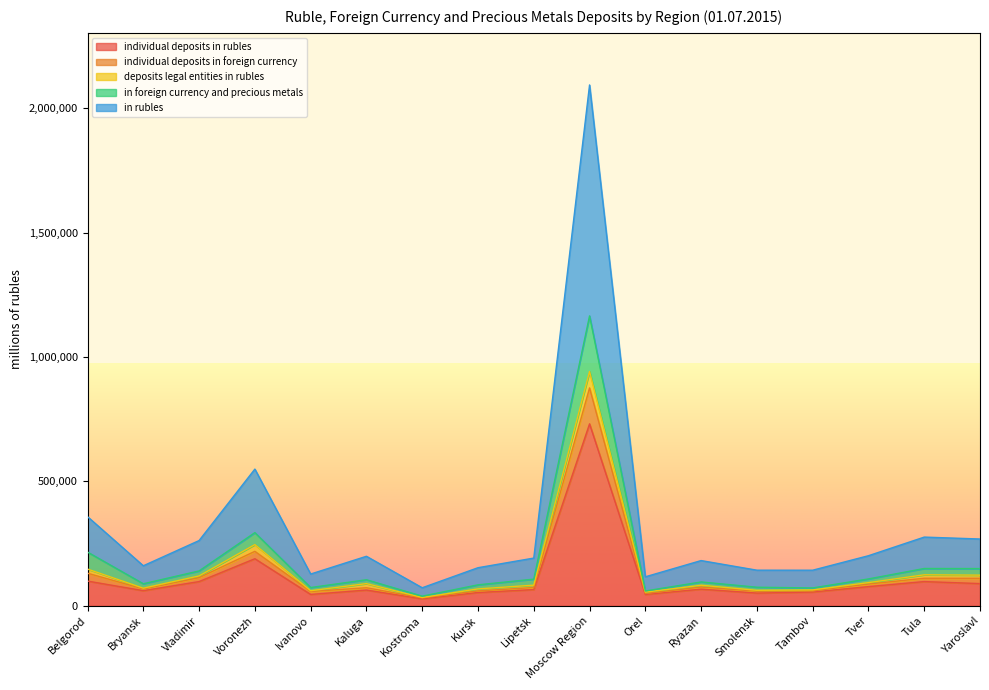

What are all the series names shown in the legend?

individual deposits in rubles, individual deposits in foreign currency, deposits legal entities in rubles, in foreign currency and precious metals, in rubles